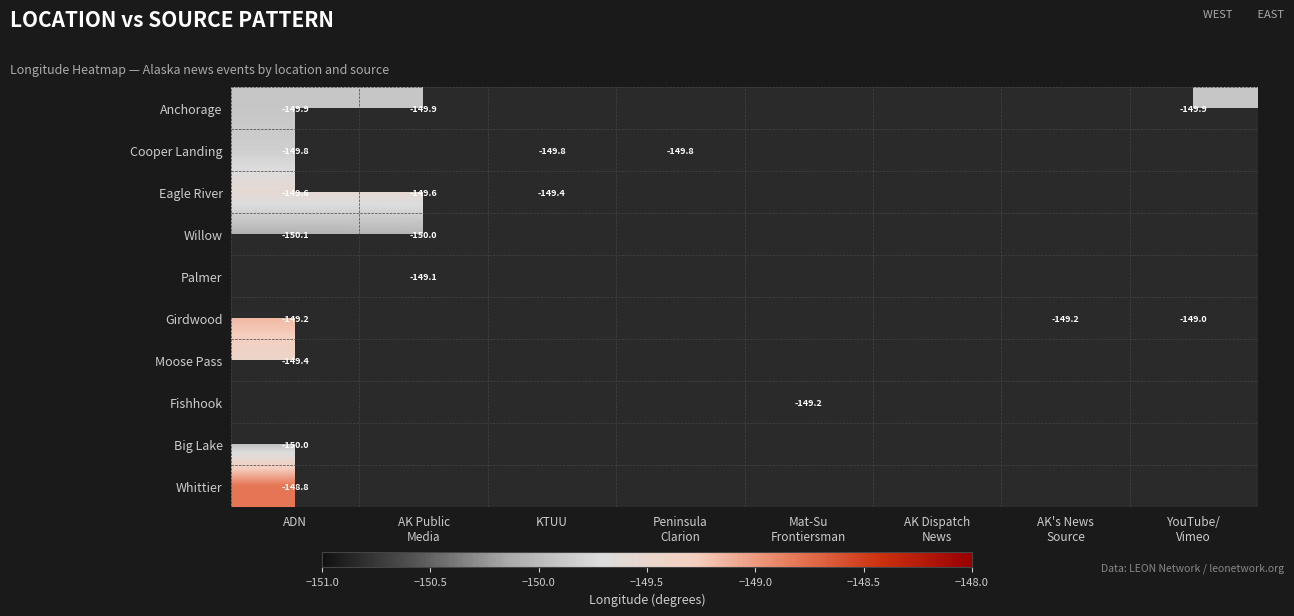

Rank the series by their maximum value, from lowest to highest.

Willow, Big Lake, Anchorage, Cooper Landing, Moose Pass, Eagle River, Palmer, Girdwood, Fishhook, Whittier